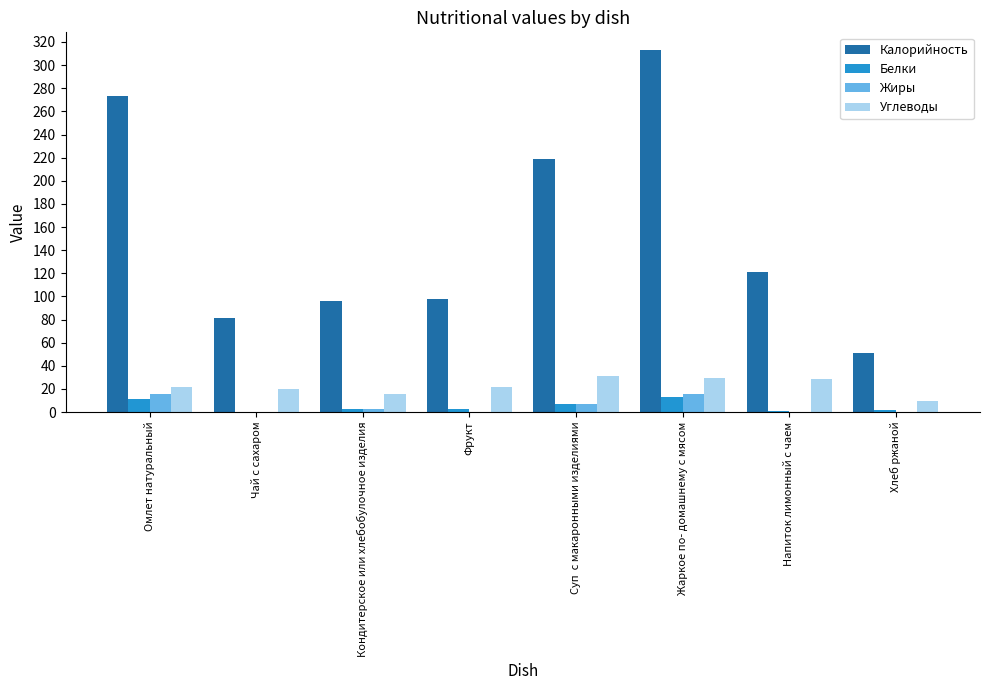

Where is Калорийность nearest to the value 181?

Суп  с макаронными изделиями